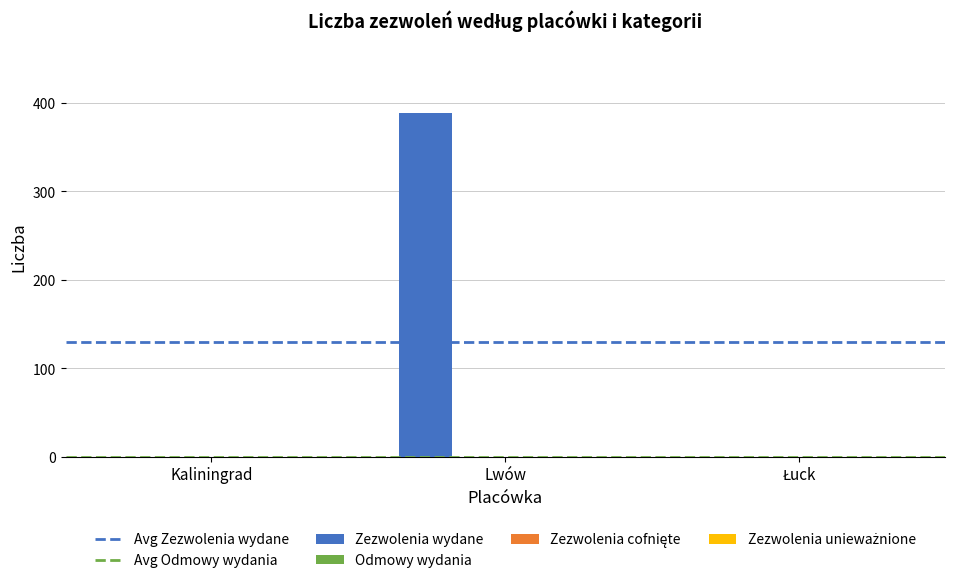

What is the sum of all values?

389